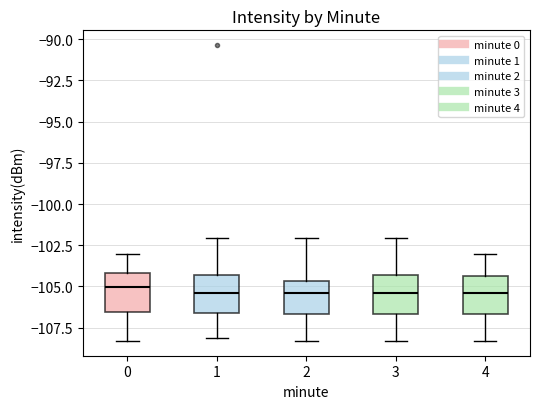

Reading left to right, transcribe this box plot: for each box, give where its median line is, the range the box spans, and where its two whiskers end, as read against the y-axis. The values are not printed on the chart, so give them approximately, as read against the axis.

0: median -105.0, box -106.5 to -104.0, whiskers -108.5 to -103.0
1: median -105.5, box -106.5 to -104.5, whiskers -108.0 to -102.0
2: median -105.5, box -106.5 to -104.5, whiskers -108.5 to -102.0
3: median -105.5, box -106.5 to -104.5, whiskers -108.5 to -102.0
4: median -105.5, box -106.5 to -104.5, whiskers -108.5 to -103.0